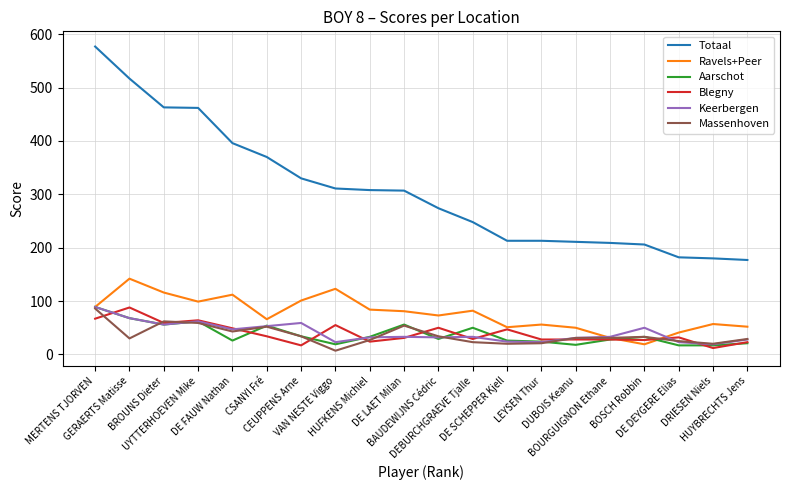

What is the maximum value shown in the chart?

577